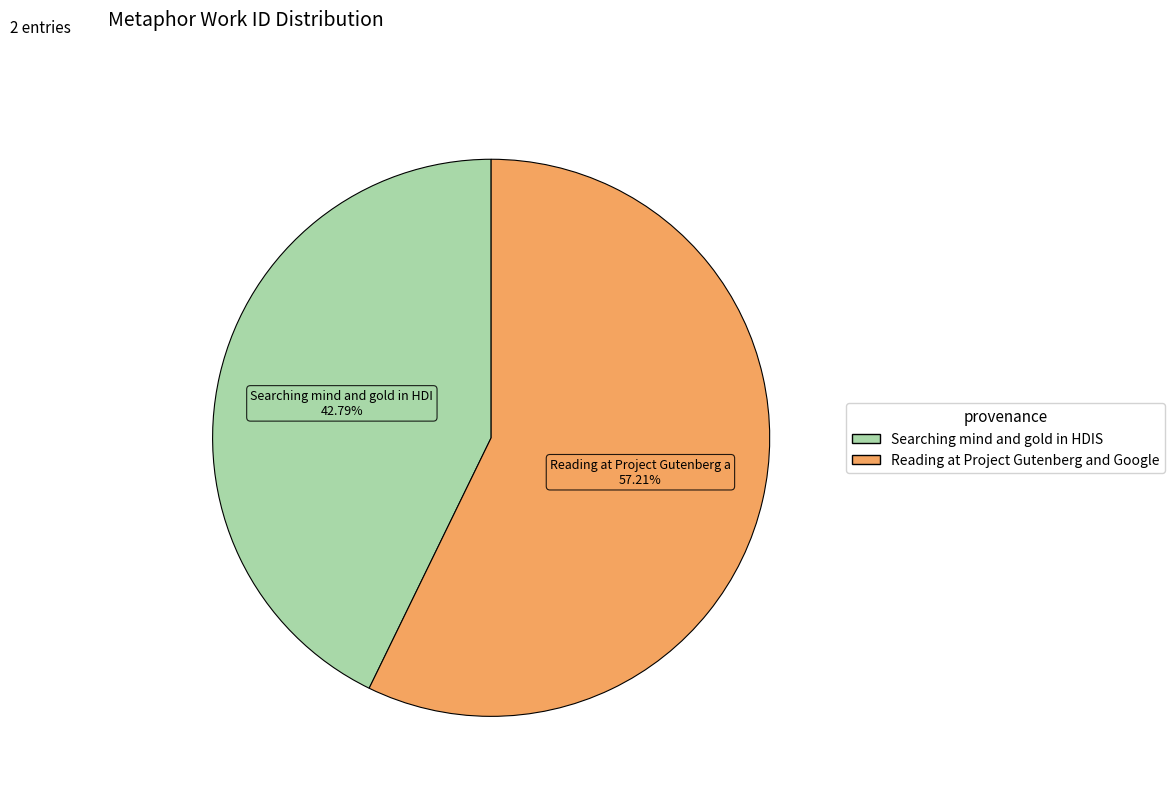

Which category has the biggest portion of the pie?

Reading at Project Gutenberg and Google